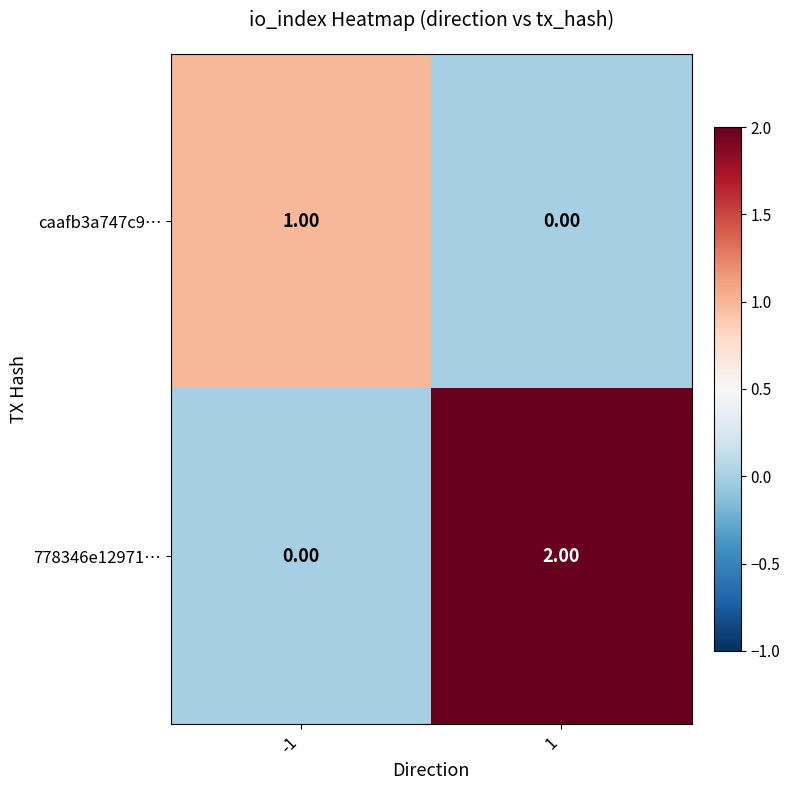

Which series changed the most between -1 and 1?

778346e12971…